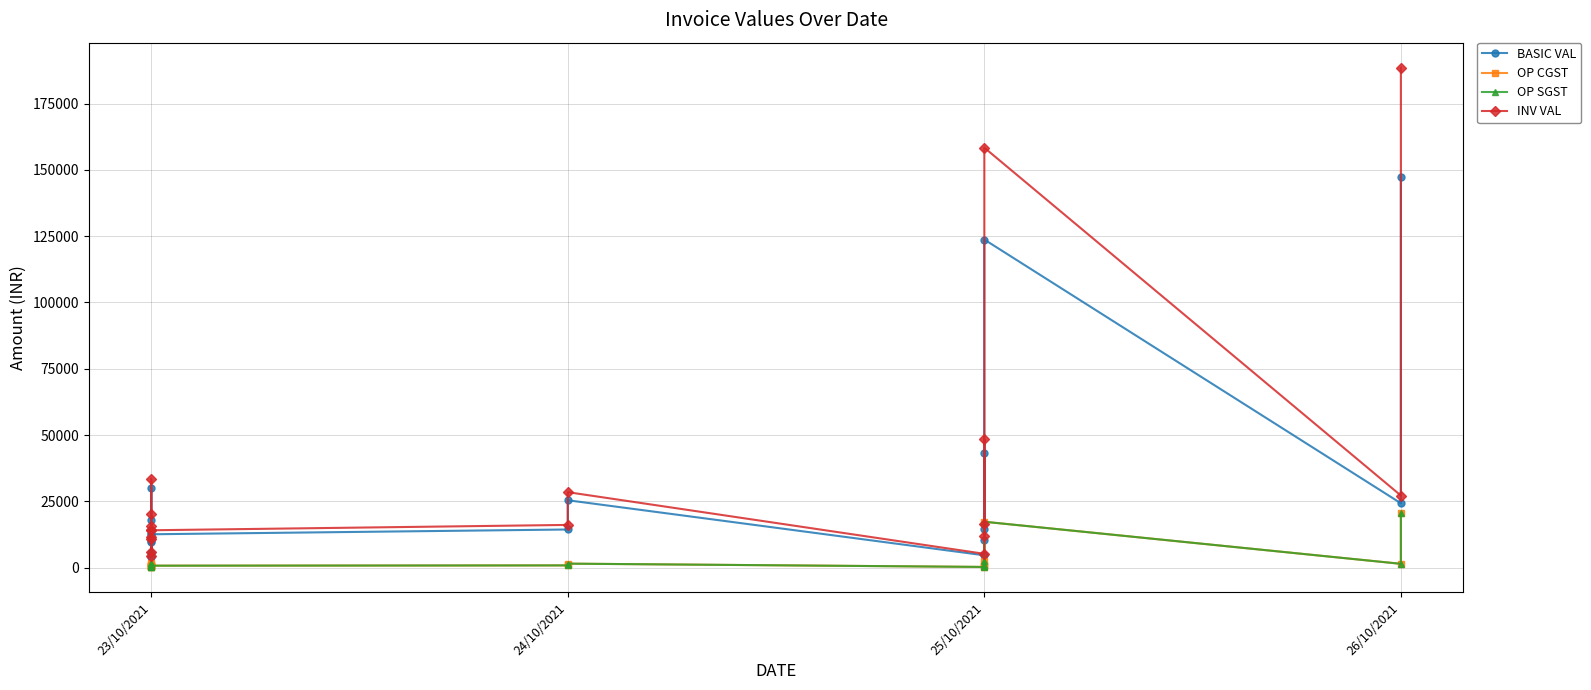

The OP CGST series shows 1256.7 at 23/10/2021. True or false?

False